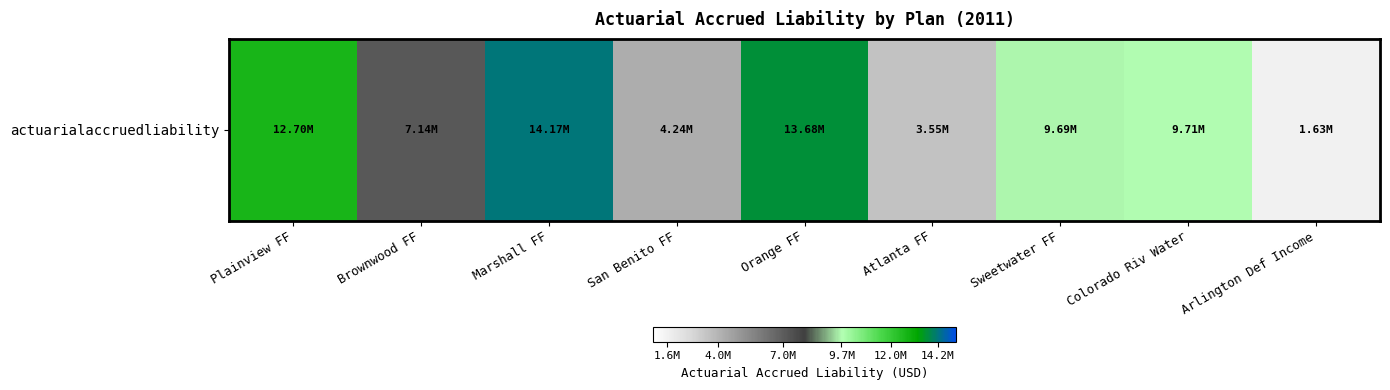

What is the difference between the maximum and minimum values?

12543973